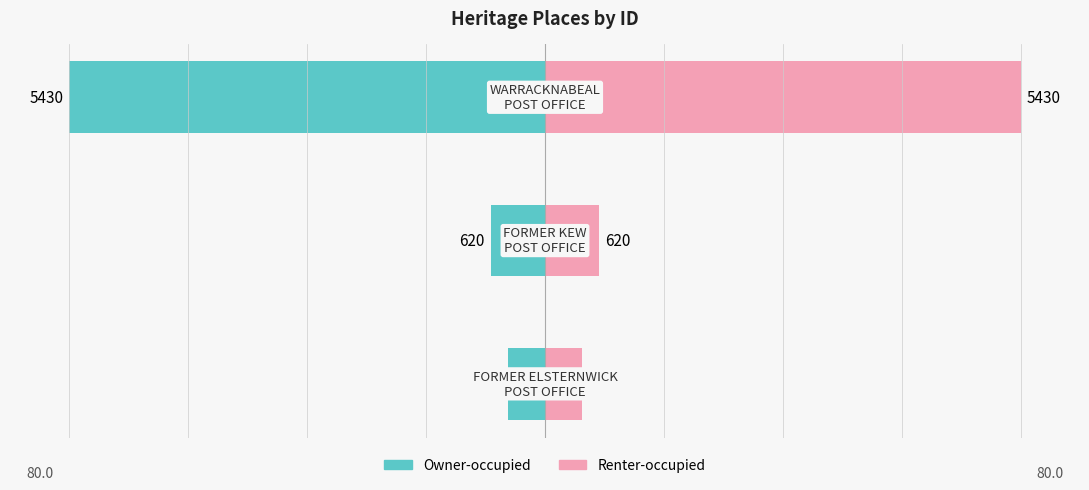

What is the greatest value displayed?

80.0